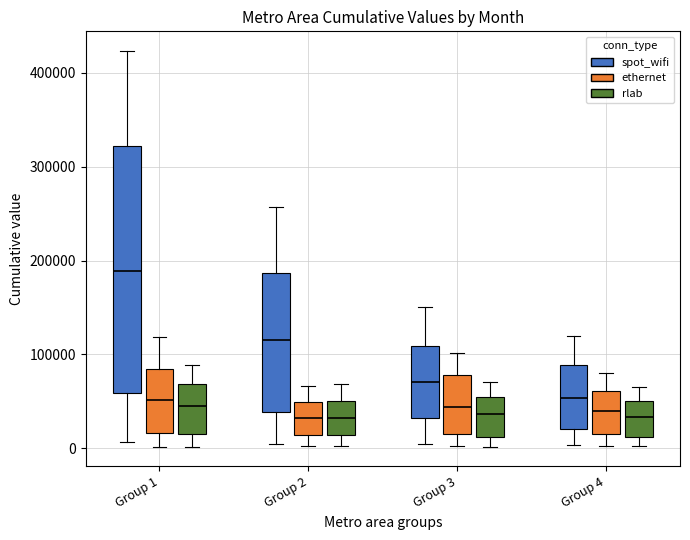

Which box is the tallest, from its lower edge to its upper edge?

Group 1 (spot_wifi)